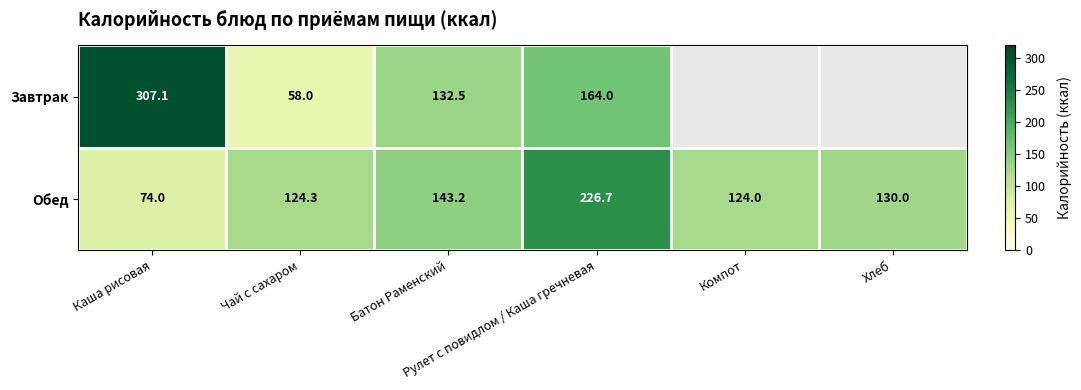

At which category is the sum across all series the highest?

Рулет с повидлом / Каша гречневая